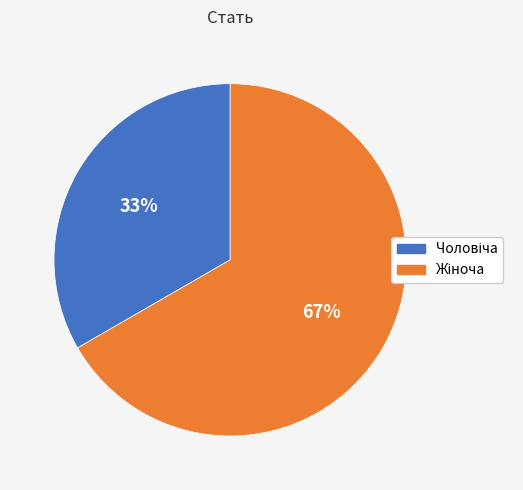

Does any single category account for the majority?

Yes